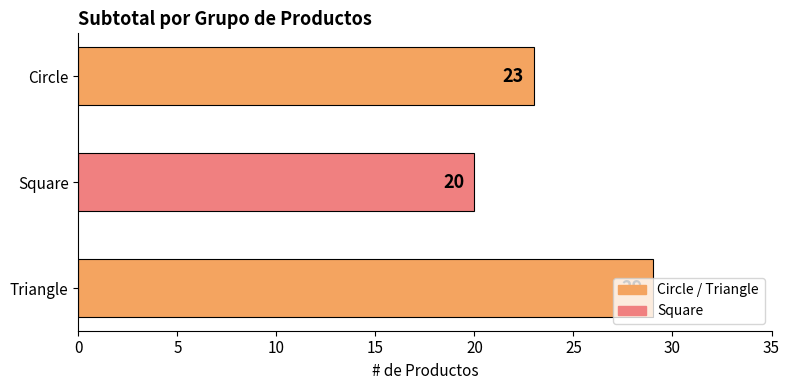

What is the change in value from Circle to Triangle?

+6